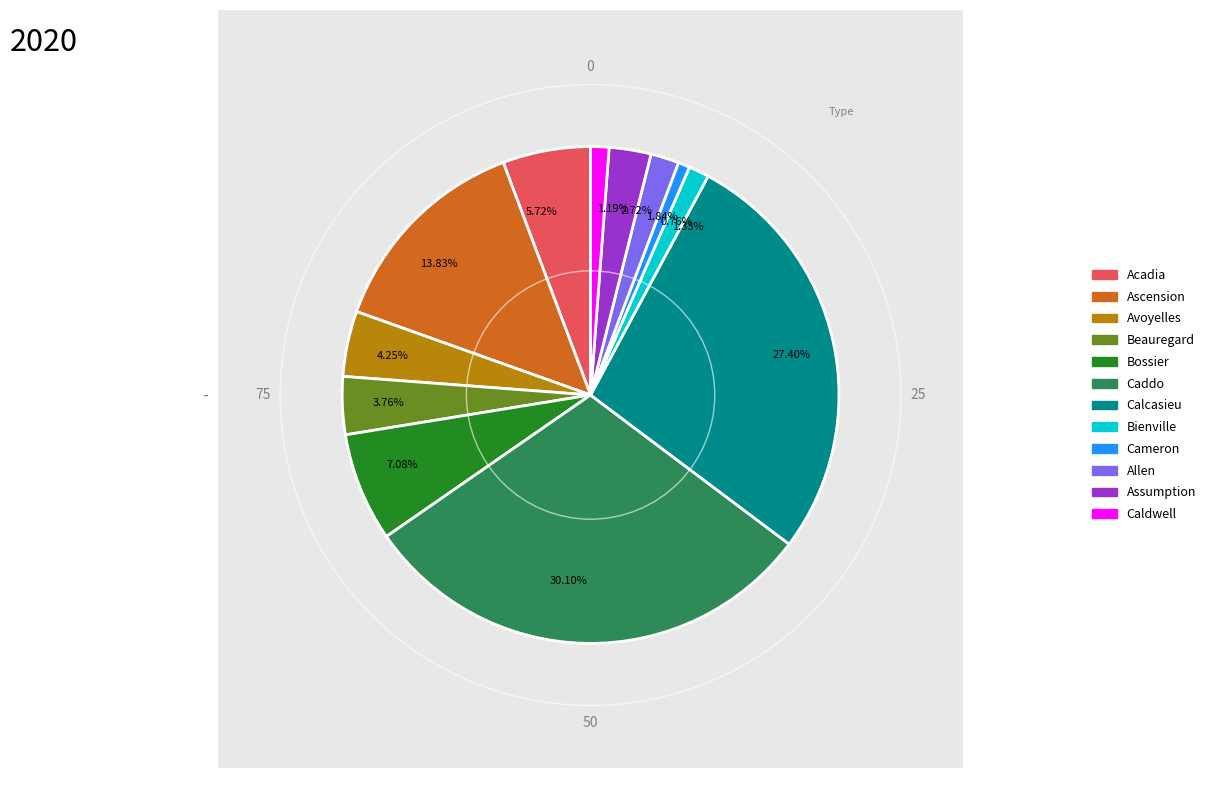

To the nearest percent, what is the difference between the Allen and Bossier slice percentages?

5%